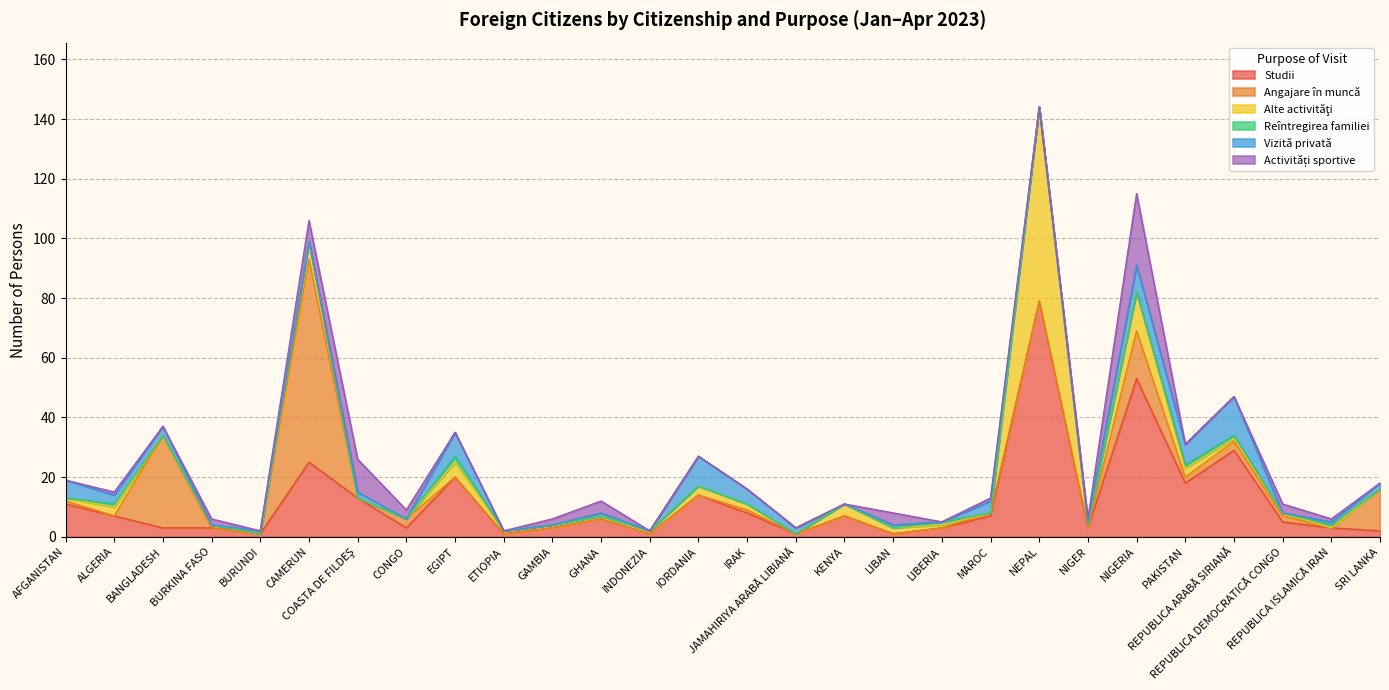

List the labels in order of Angajare în muncă value, largest first.

CAMERUN, BANGLADESH, NIGERIA, SRI LANKA, CONGO, REPUBLICA ARABĂ SIRIANĂ, PAKISTAN, REPUBLICA DEMOCRATICĂ CONGO, AFGANISTAN, IRAK, MAROC, ALGERIA, BURKINA FASO, BURUNDI, COASTA DE FILDEŞ, EGIPT, ETIOPIA, GAMBIA, GHANA, INDONEZIA, IORDANIA, JAMAHIRIYA ARABĂ LIBIANĂ, KENYA, LIBAN, LIBERIA, NEPAL, NIGER, REPUBLICA ISLAMICĂ IRAN